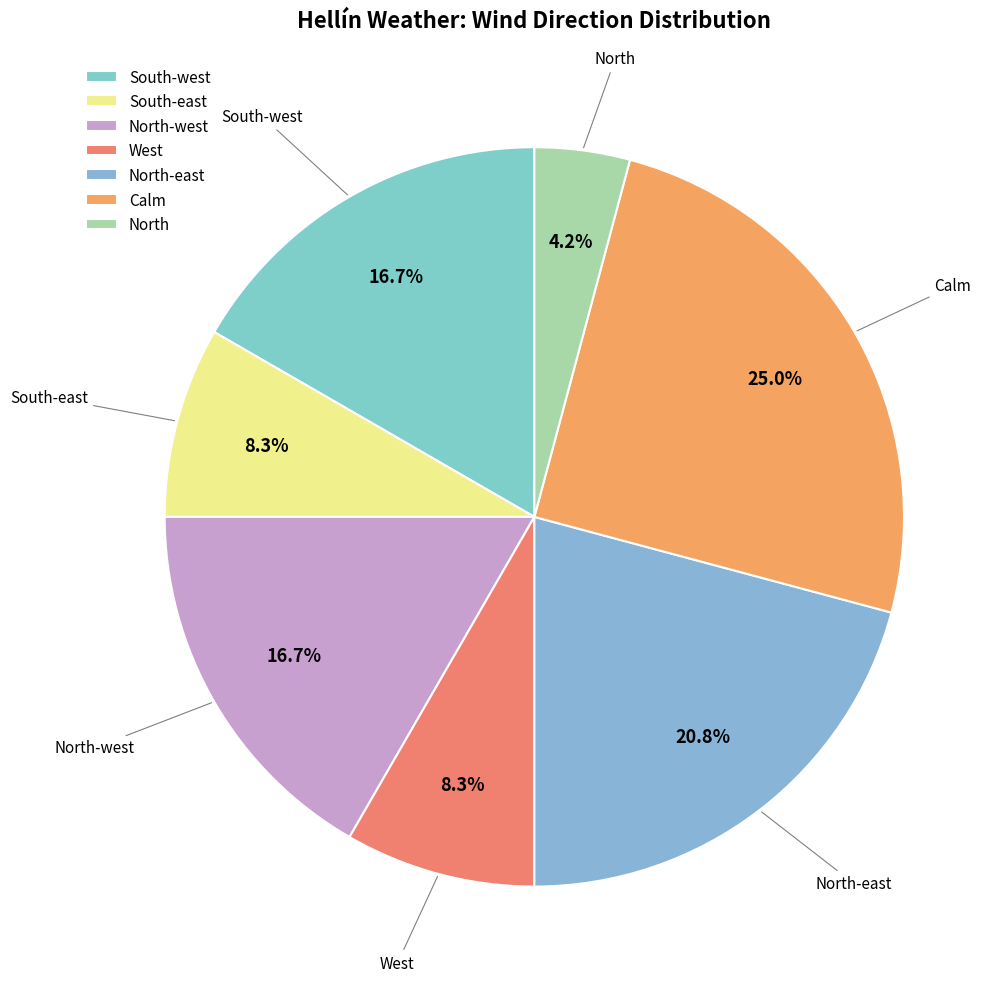

Is the sum of Calm and West greater than half?

No